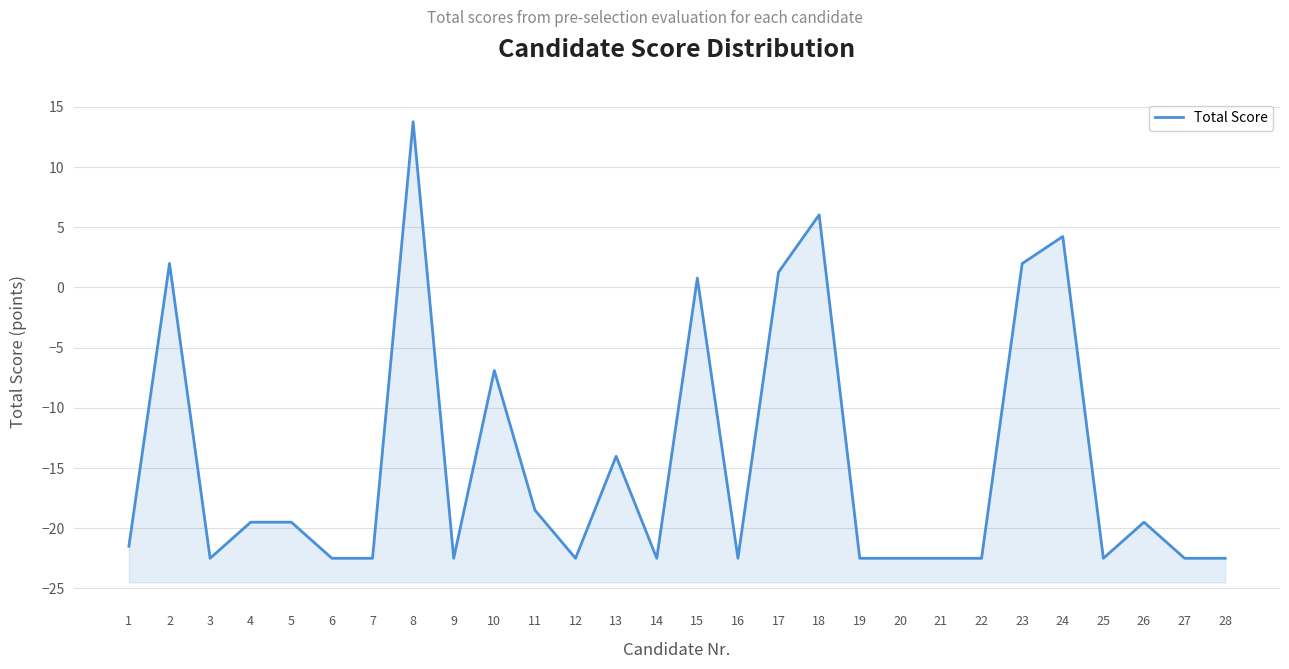

Rank the categories by value from highest to lowest.

8, 18, 24, 2, 23, 17, 15, 10, 13, 11, 4, 5, 26, 1, 3, 6, 7, 9, 12, 14, 16, 19, 20, 21, 22, 25, 27, 28